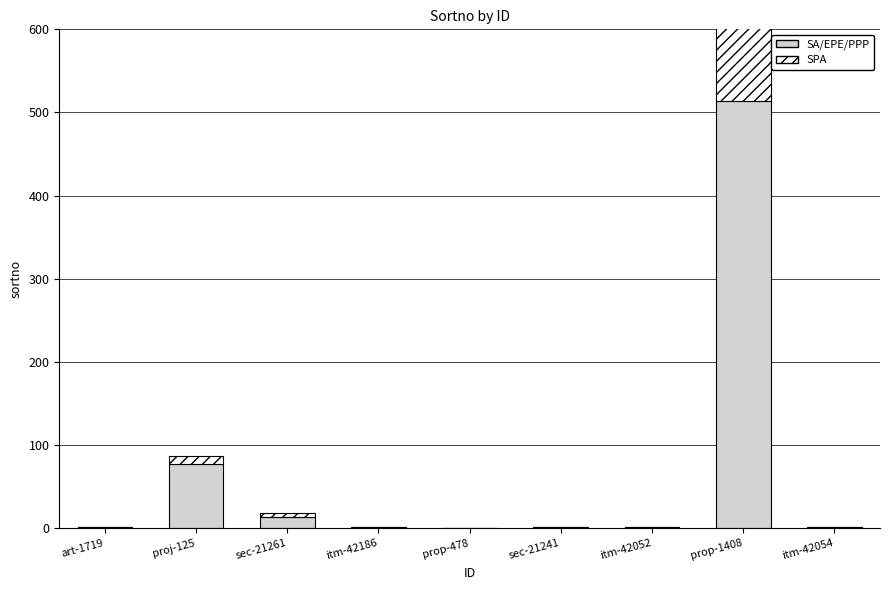

Rank the categories by SPA value from highest to lowest.

prop-1408, proj-125, sec-21261, art-1719, itm-42186, prop-478, sec-21241, itm-42052, itm-42054